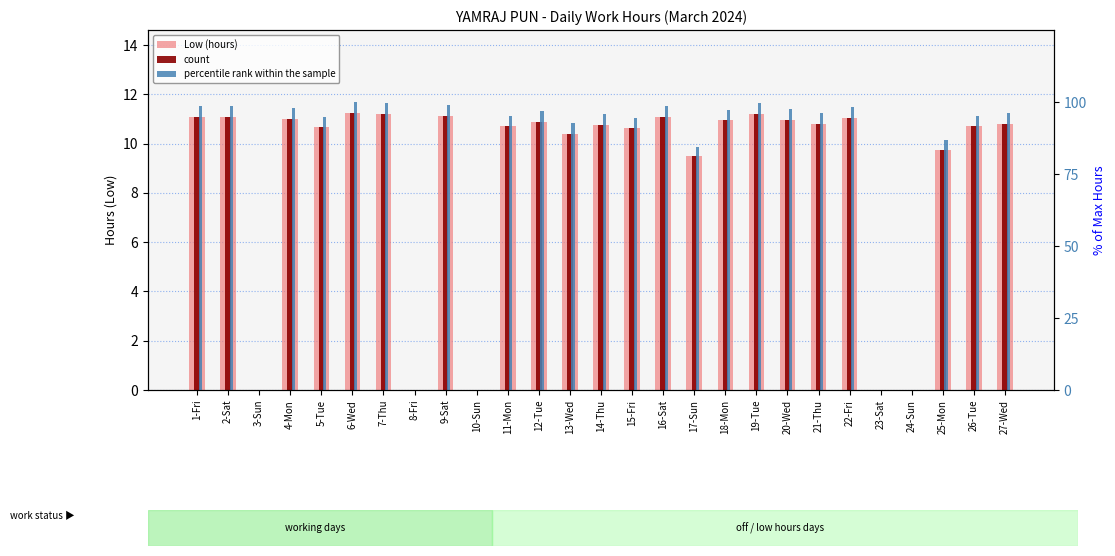

Reading right to left, list all the values displayed in this chart.

Low (hours): 27-Wed=10.8	26-Tue=10.7	25-Mon=9.8	24-Sun=0.0	23-Sat=0.0	22-Fri=11.1	21-Thu=10.8	20-Wed=11.0	19-Tue=11.2	18-Mon=10.9	17-Sun=9.5	16-Sat=11.1	15-Fri=10.6	14-Thu=10.8	13-Wed=10.4	12-Tue=10.9	11-Mon=10.7	10-Sun=0.0	9-Sat=11.1	8-Fri=0.0	7-Thu=11.2	6-Wed=11.2	5-Tue=10.7	4-Mon=11.0	3-Sun=0.0	2-Sat=11.1	1-Fri=11.1
count: 27-Wed=10.8	26-Tue=10.7	25-Mon=9.8	24-Sun=0.0	23-Sat=0.0	22-Fri=11.1	21-Thu=10.8	20-Wed=11.0	19-Tue=11.2	18-Mon=10.9	17-Sun=9.5	16-Sat=11.1	15-Fri=10.6	14-Thu=10.8	13-Wed=10.4	12-Tue=10.9	11-Mon=10.7	10-Sun=0.0	9-Sat=11.1	8-Fri=0.0	7-Thu=11.2	6-Wed=11.2	5-Tue=10.7	4-Mon=11.0	3-Sun=0.0	2-Sat=11.1	1-Fri=11.1
percentile rank within the sample: 27-Wed=96.1	26-Tue=95.2	25-Mon=86.8	24-Sun=0.0	23-Sat=0.0	22-Fri=98.4	21-Thu=96.1	20-Wed=97.5	19-Tue=99.7	18-Mon=97.3	17-Sun=84.3	16-Sat=98.5	15-Fri=94.5	14-Thu=95.7	13-Wed=92.6	12-Tue=96.7	11-Mon=95.3	10-Sun=0.0	9-Sat=99.0	8-Fri=0.0	7-Thu=99.7	6-Wed=100.0	5-Tue=94.8	4-Mon=98.0	3-Sun=0.0	2-Sat=98.5	1-Fri=98.7